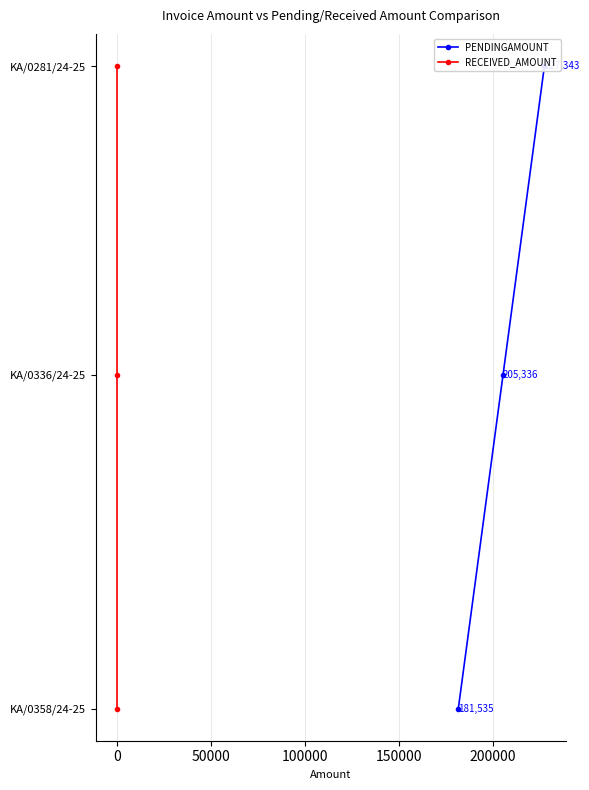

Is the value of PENDINGAMOUNT at 0 greater than the value of RECEIVED_AMOUNT at 50000?

Yes